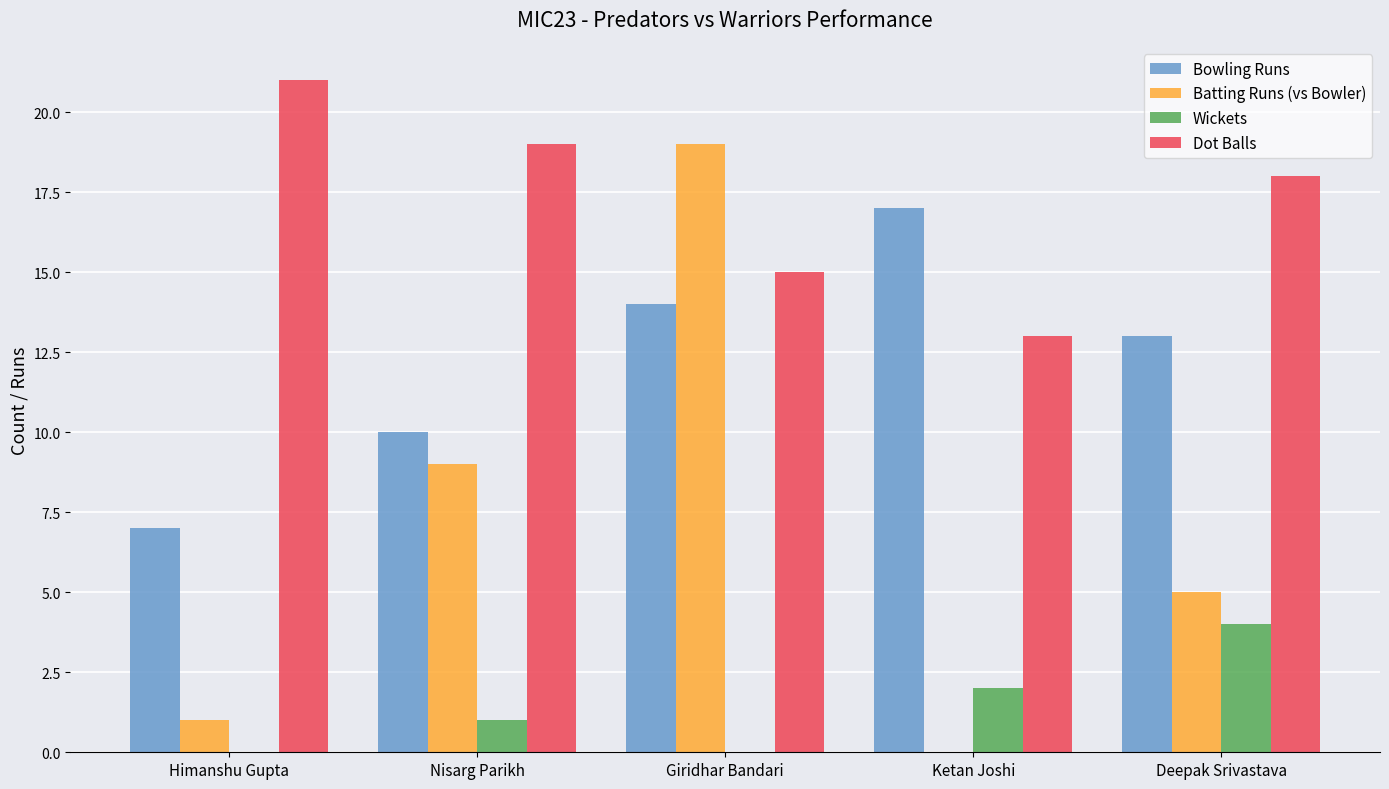

Which series changed the most between Himanshu Gupta and Ketan Joshi?

Bowling Runs